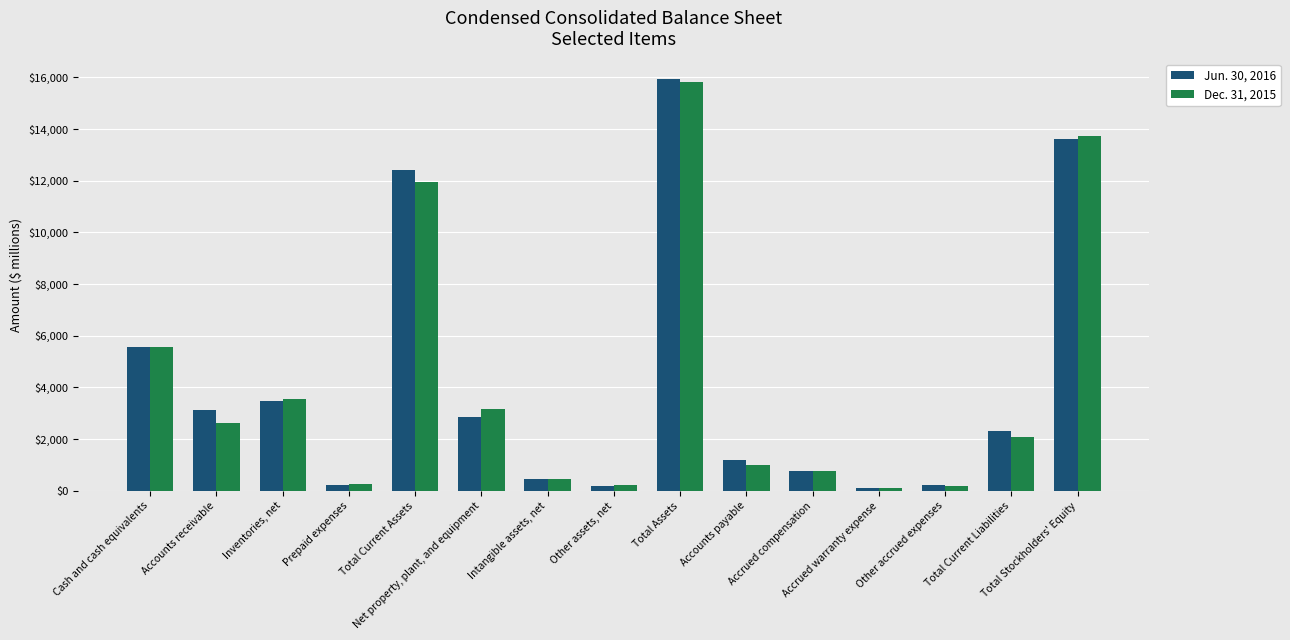

What is the greatest value displayed?

15923